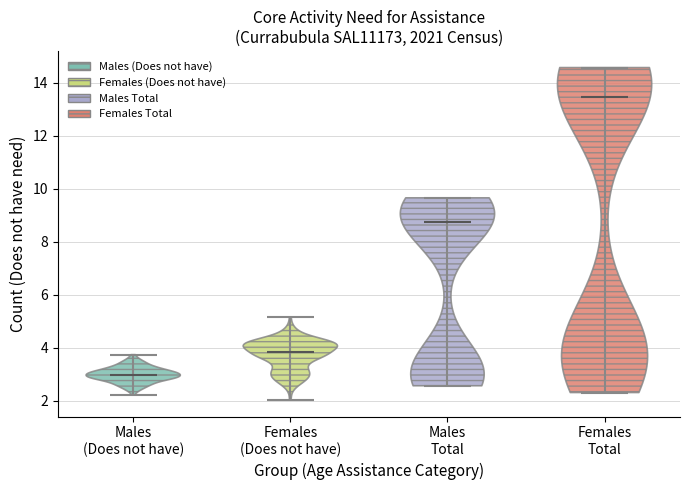

What is the highest point the violin for Males (Does not have) reaches on the y-axis? The values are not printed on the chart, so give them approximately, as read against the axis.

3.8